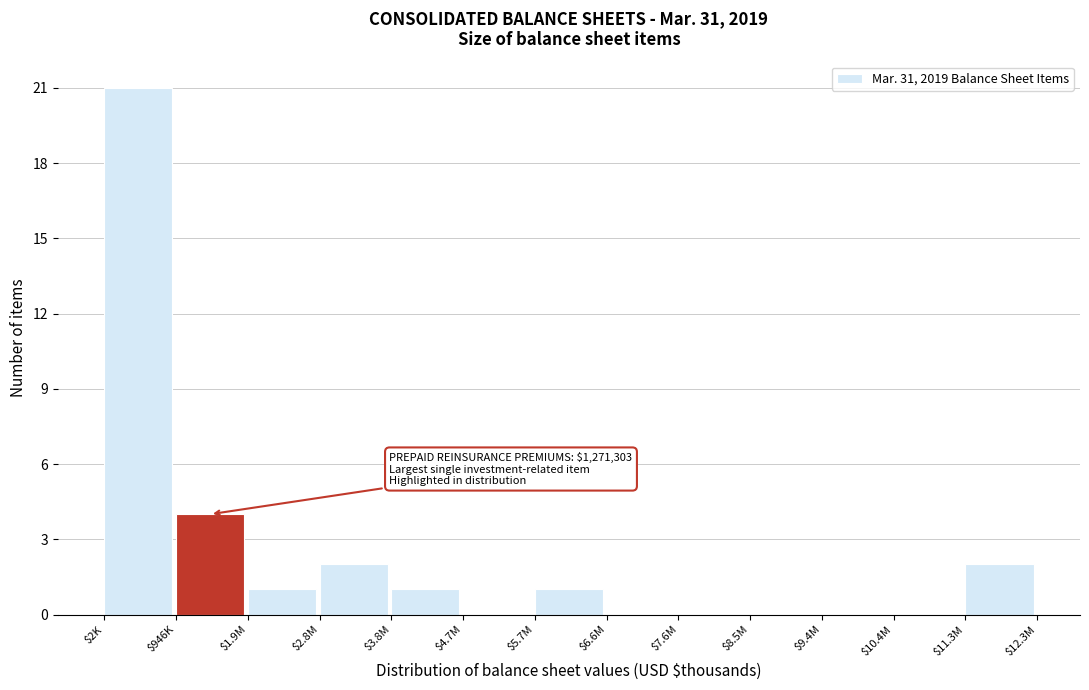

Where is the data nearest to the value 10?

$946K